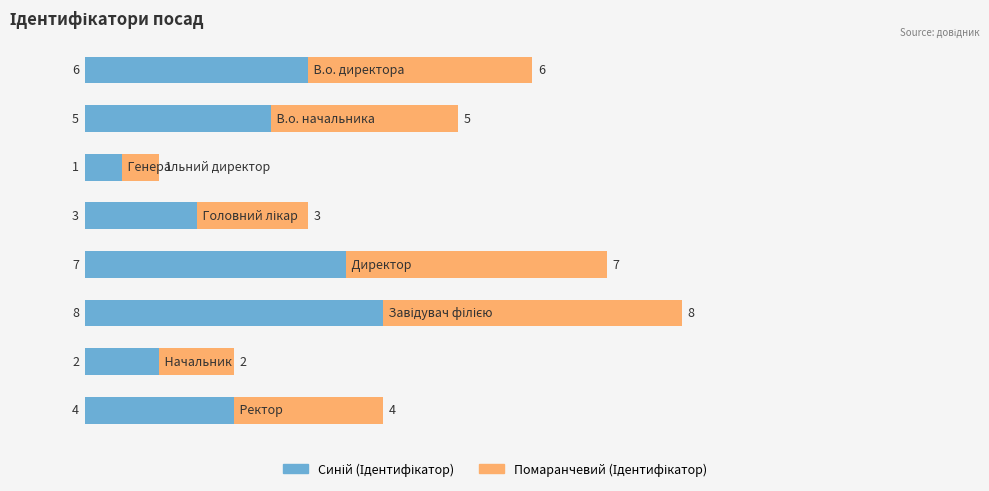

How many categories are shown in the chart?

8